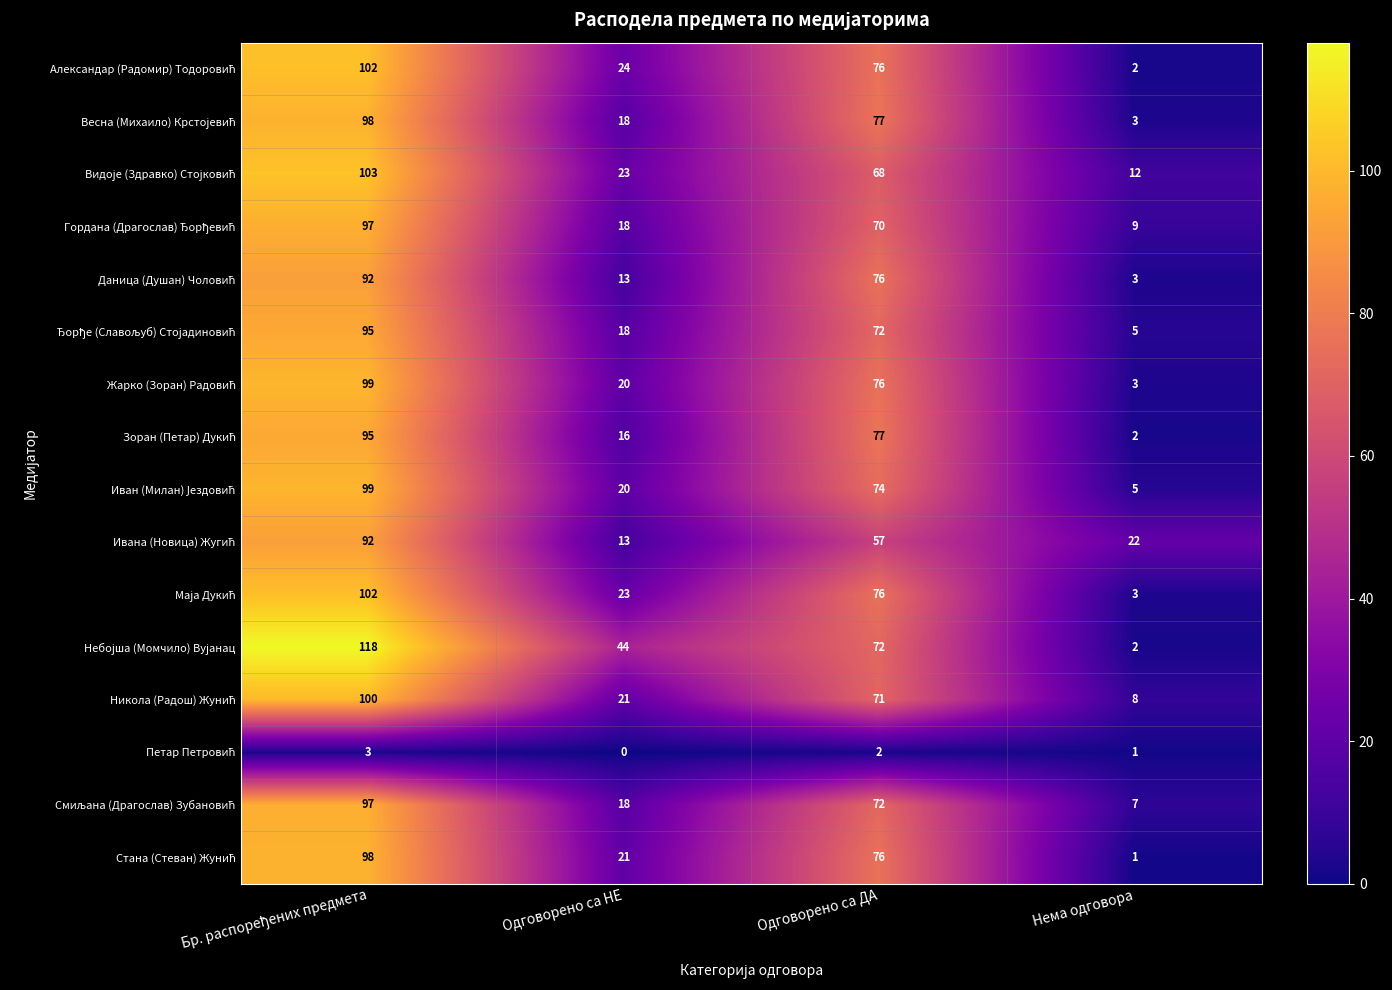

At how many categories does at least one series exceed 18?

4